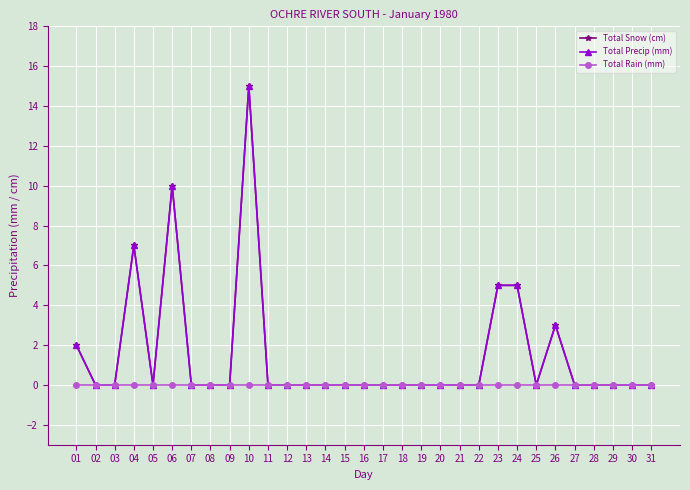

Does the chart have visible grid lines?

Yes